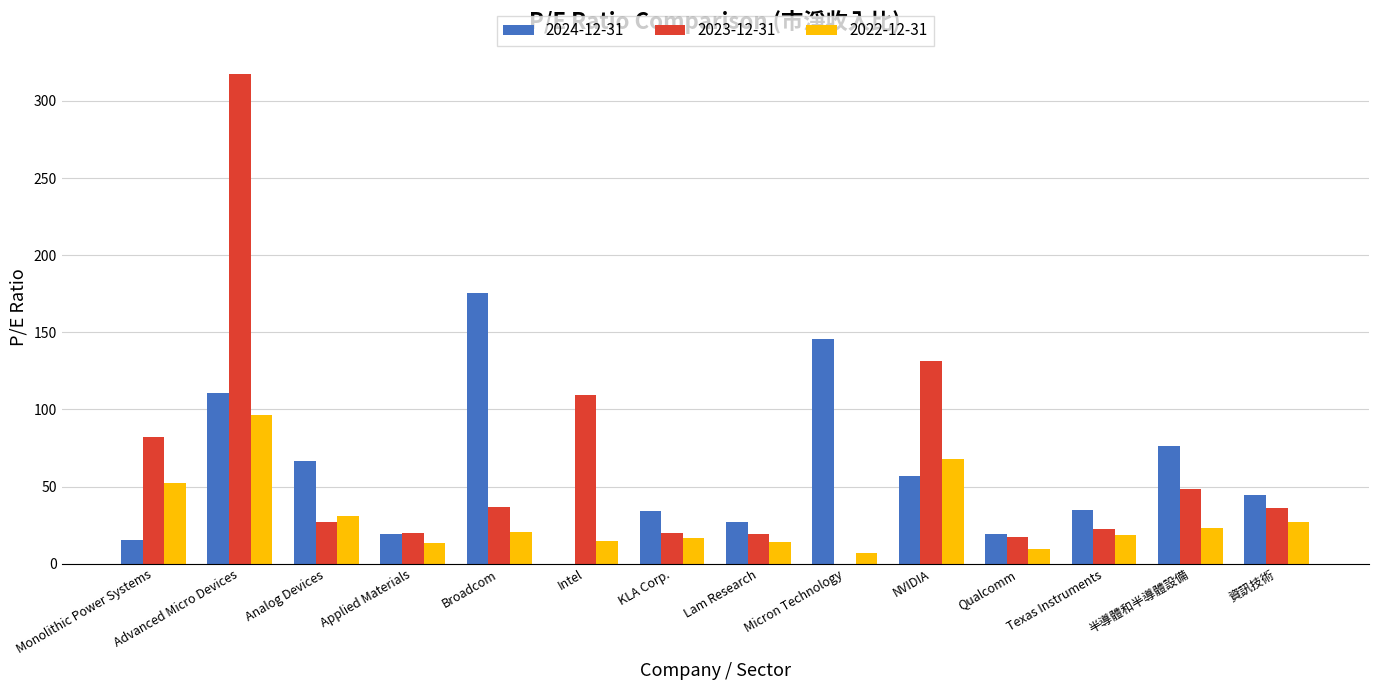

What is the total value across all series at Lam Research?

60.1